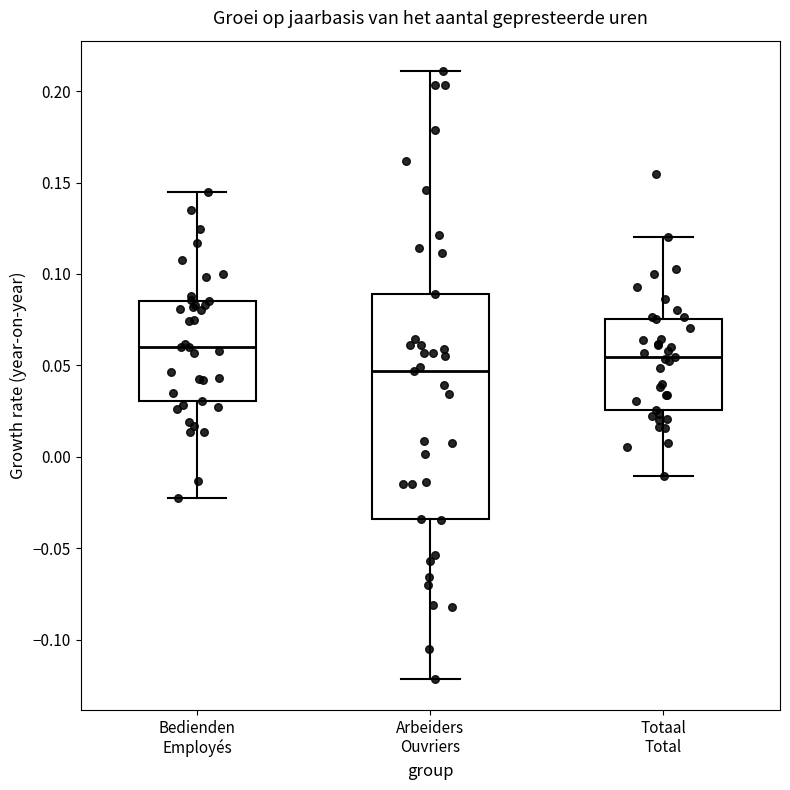

Where does the upper whisker of the box for Arbeiders Ouvriers end on the y-axis? The values are not printed on the chart, so give them approximately, as read against the axis.

0.210